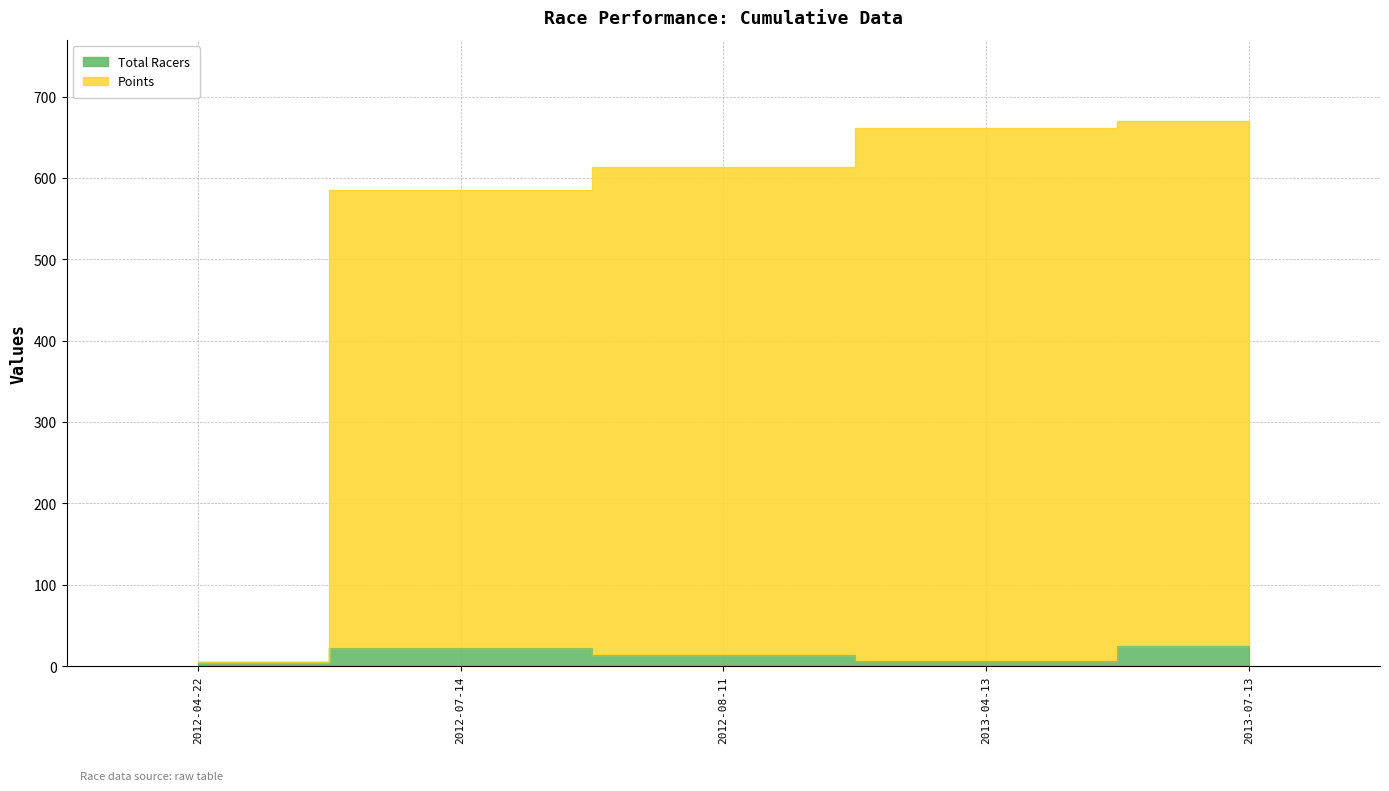

What value does the Total Racers series have at 2012-08-11?

14.0